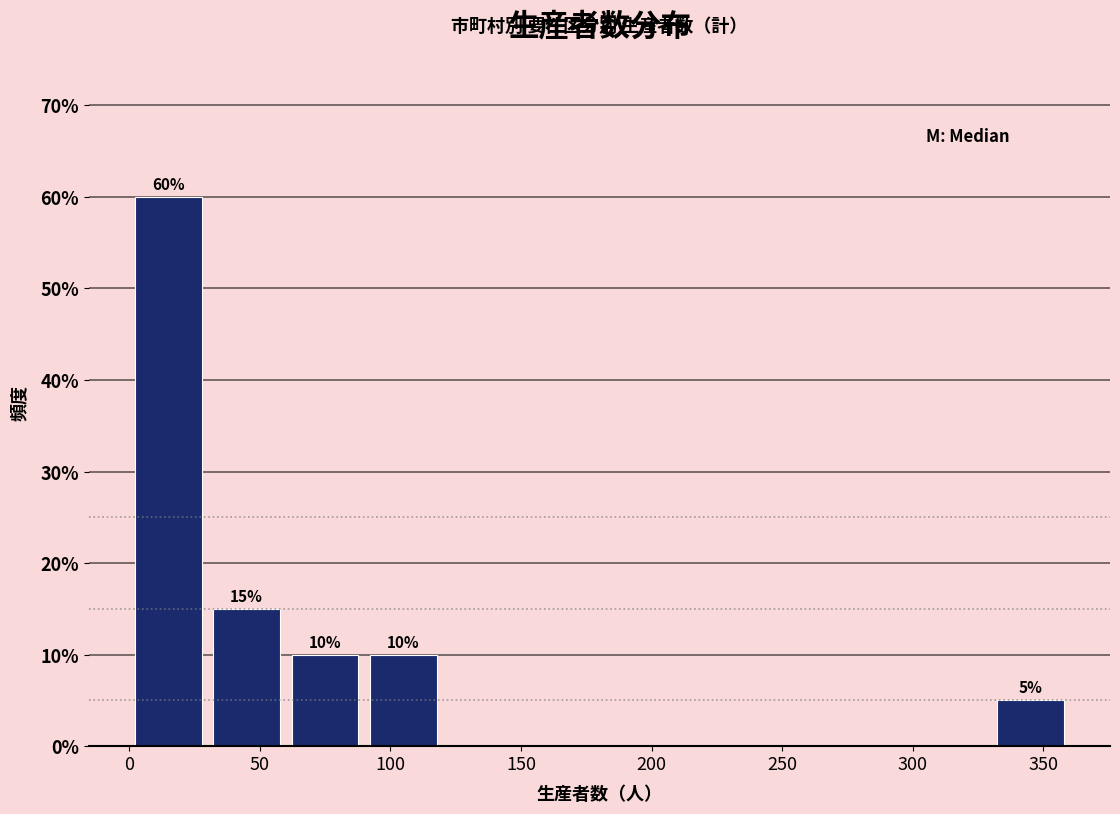

Which range on the x-axis has the tallest bar?

0 to 30